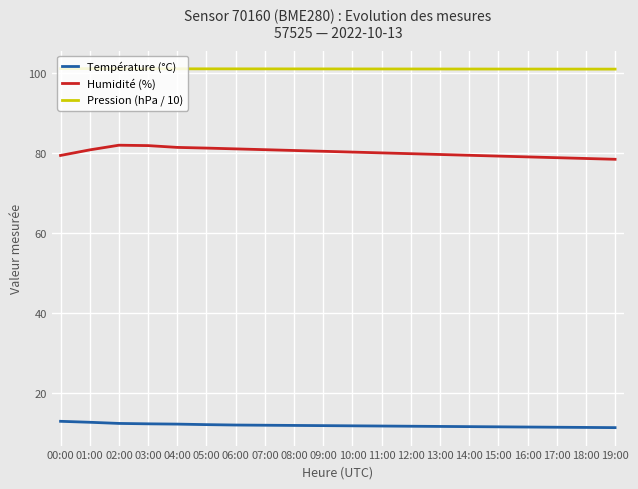

What is the sum of the Humidité (%) values at 18:00 and 08:00?

159.4